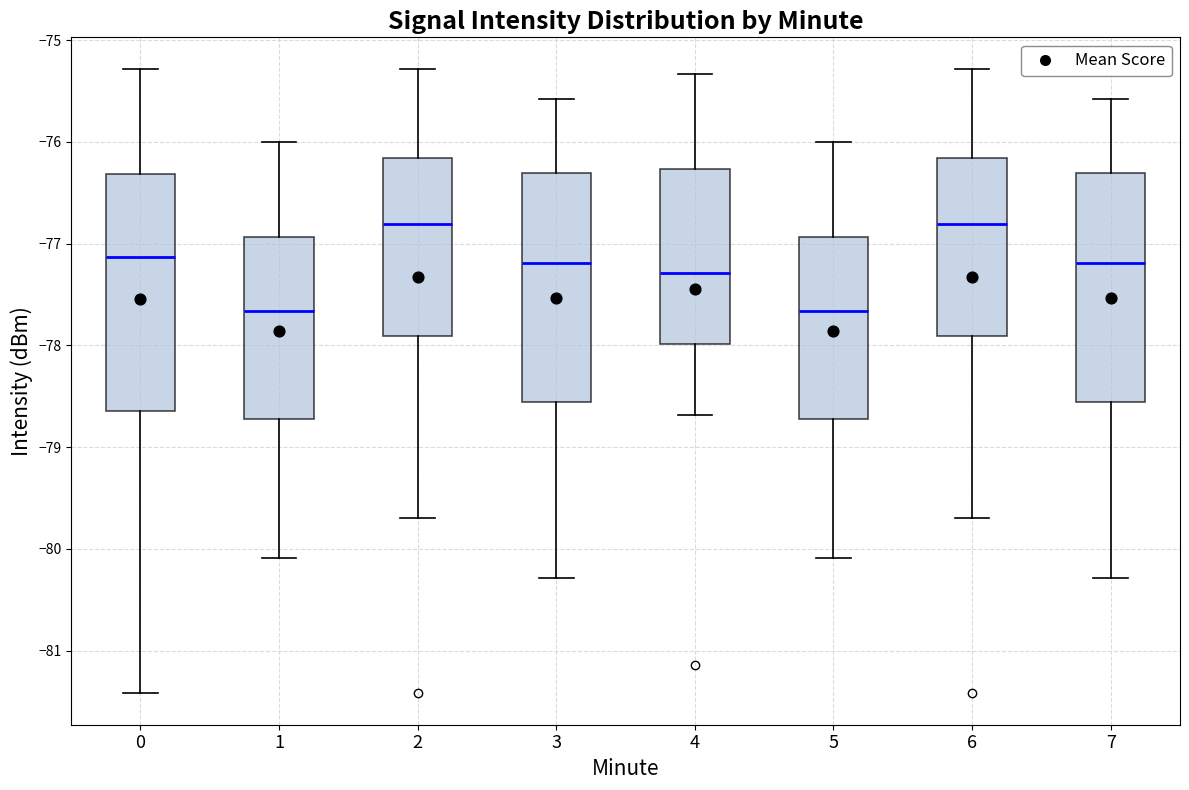

Reading left to right, read every box against the y-axis: the position of its median line, the range the box covers, and the ends of its whiskers. The values are not printed on the chart, so give them approximately, as read against the axis.

0: median -77.1, box -78.6 to -76.3, whiskers -81.4 to -75.3
1: median -77.7, box -78.7 to -76.9, whiskers -80.1 to -76.0
2: median -76.8, box -77.9 to -76.2, whiskers -79.7 to -75.3
3: median -77.2, box -78.6 to -76.3, whiskers -80.3 to -75.6
4: median -77.3, box -78.0 to -76.3, whiskers -78.7 to -75.3
5: median -77.7, box -78.7 to -76.9, whiskers -80.1 to -76.0
6: median -76.8, box -77.9 to -76.2, whiskers -79.7 to -75.3
7: median -77.2, box -78.6 to -76.3, whiskers -80.3 to -75.6